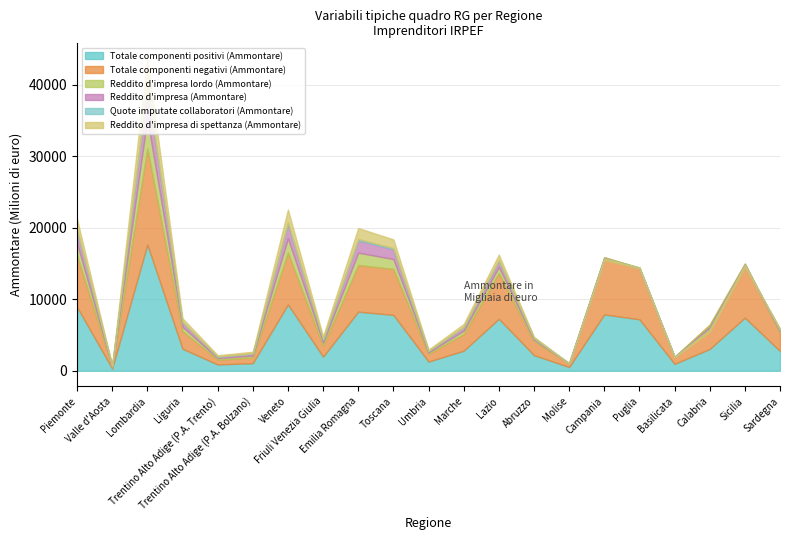

The value of Quote imputate collaboratori (Ammontare) at Friuli Venezia Giulia is 70829. True or false?

False